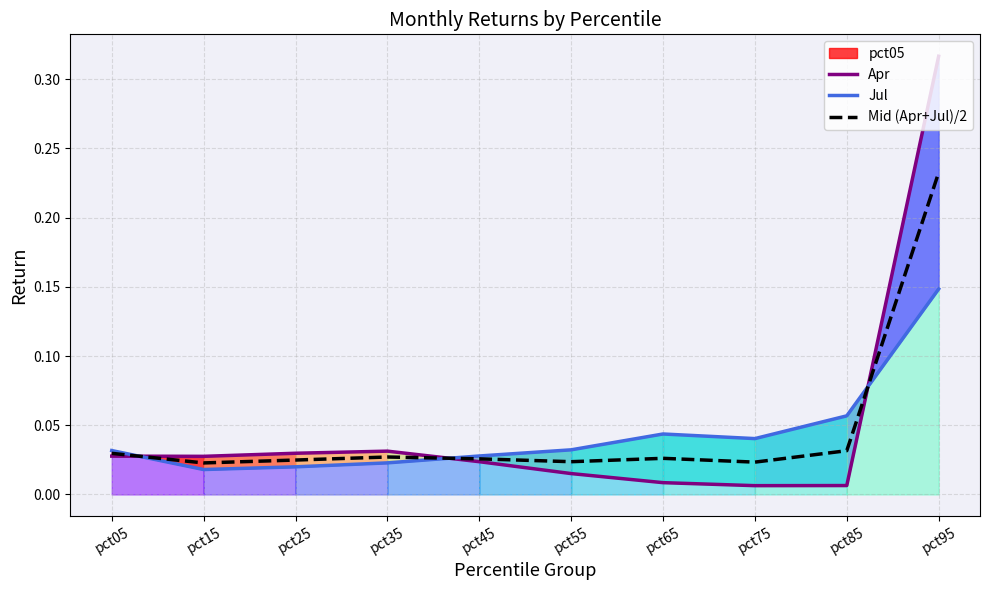

Reading left to right, extract all data points from this chart.

Apr: 0.0	0.0	0.0	0.0	0.0	0.0	0.0	0.0	0.0	0.3
Jul: 0.0	0.0	0.0	0.0	0.0	0.0	0.0	0.0	0.1	0.1
Mid (Apr+Jul)/2: 0.0	0.0	0.0	0.0	0.0	0.0	0.0	0.0	0.0	0.2